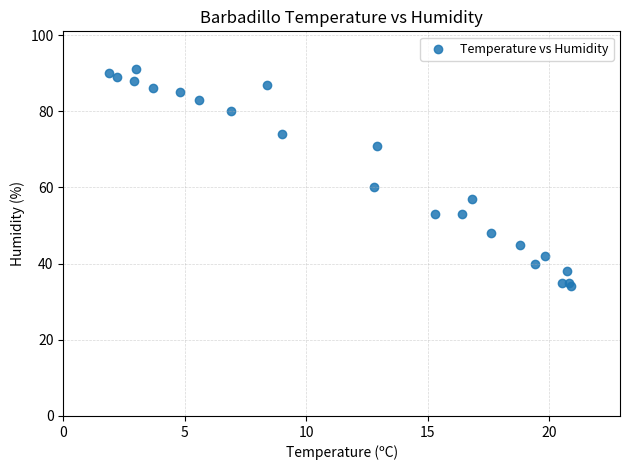

What Y value in the scatter plot is closest to 62?

60